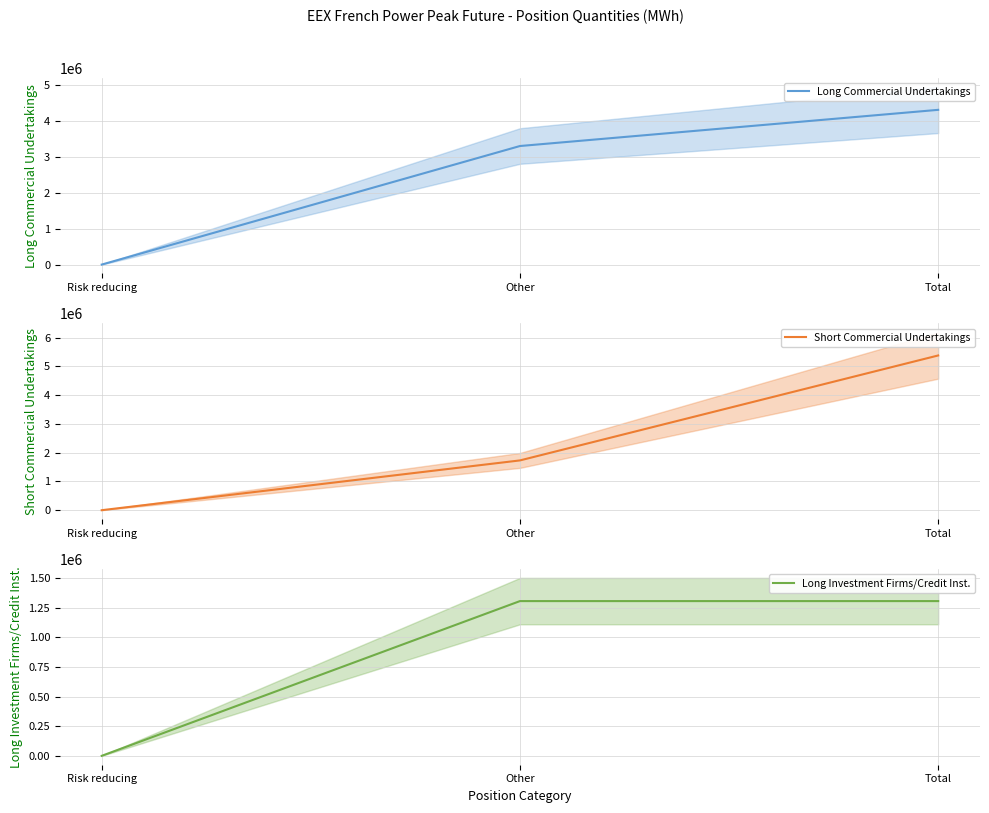

How many values in the Long Commercial Undertakings series are below 3307740?

1